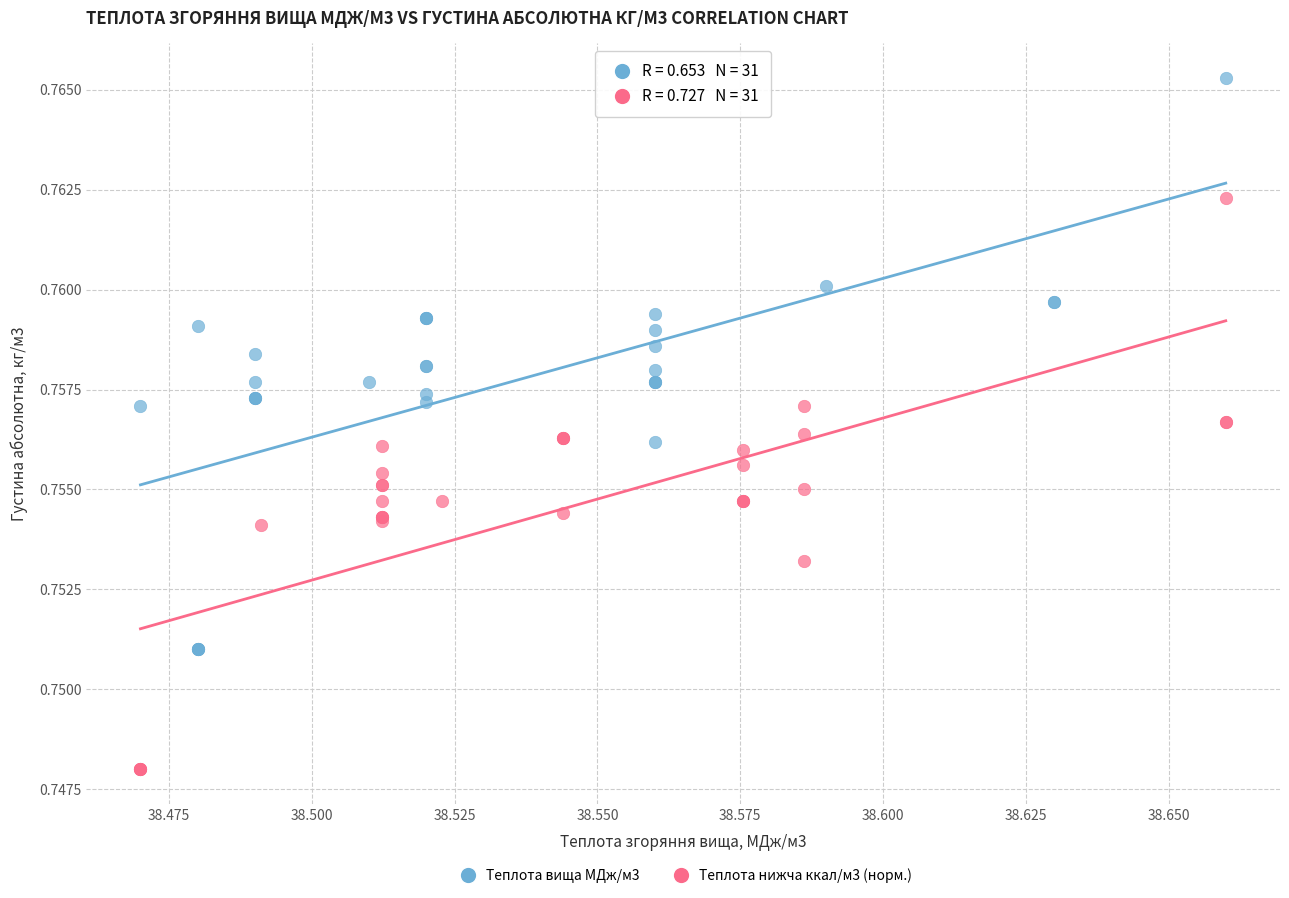

Which series reaches the maximum Y coordinate?

Теплота вища МДж/м3